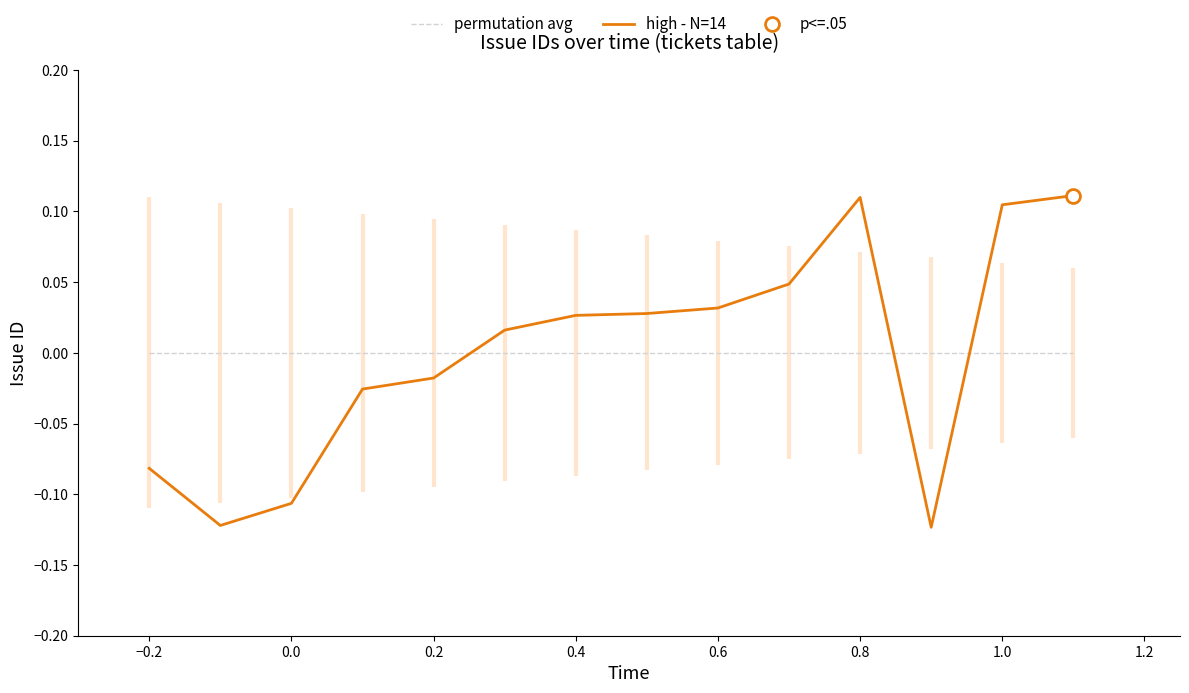

After their last crossing, which series has the higher values: high - N=14 or permutation avg?

high - N=14